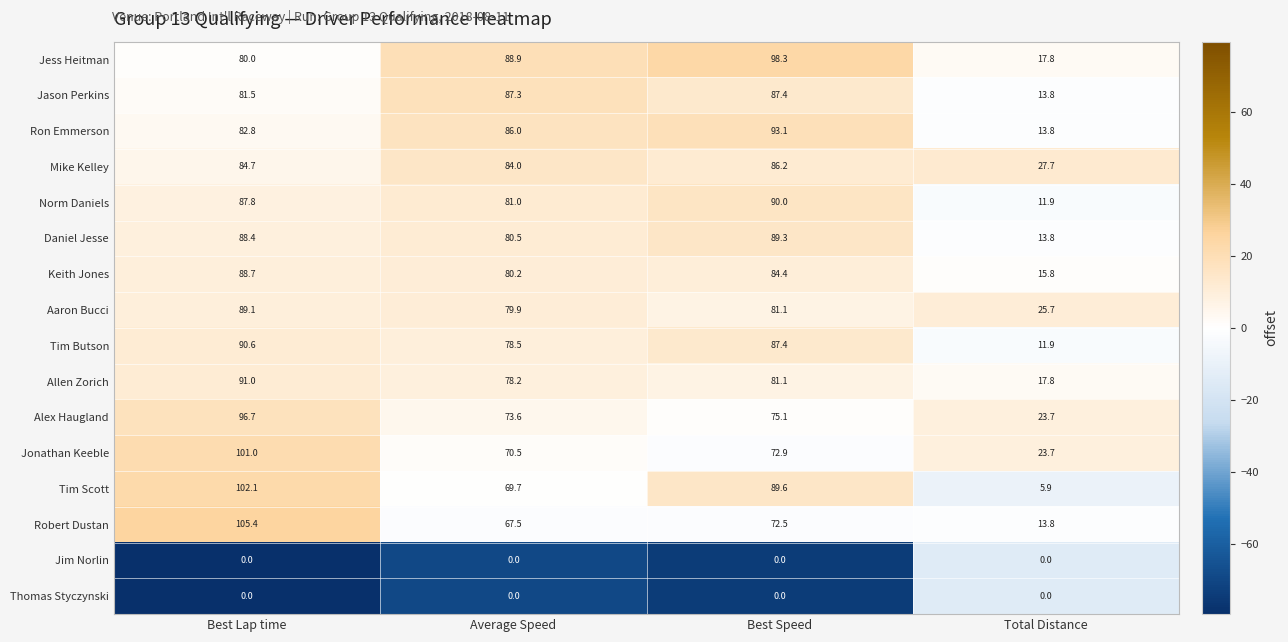

At how many categories does at least one series exceed 0?

4